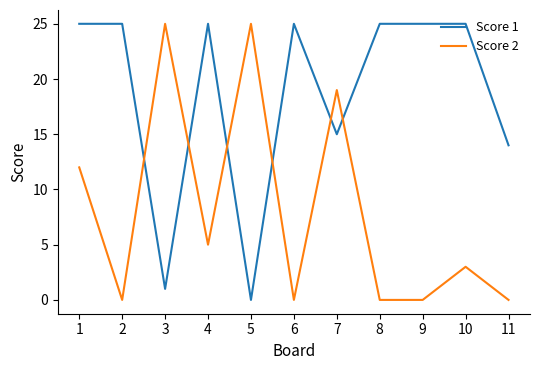

True or false: Score 1 has a value of 2 at 3.

False